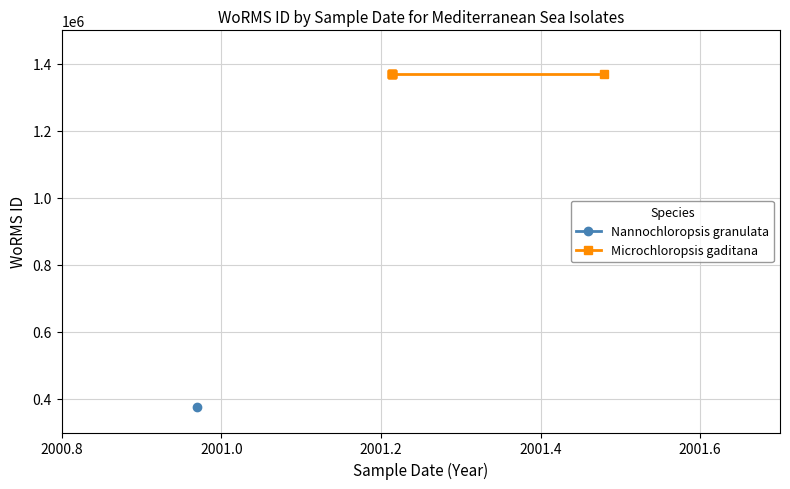

What is the minimum value shown in the chart?

375856